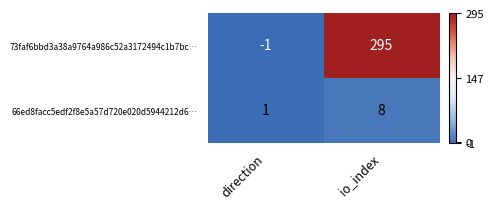

Reading right to left, list all the values displayed in this chart.

73faf6bbd3a38a9764a986c52a3172494c1b7bc…: io_index=295	direction=-1
66ed8facc5edf2f8e5a57d720e020d5944212d6…: io_index=8	direction=1